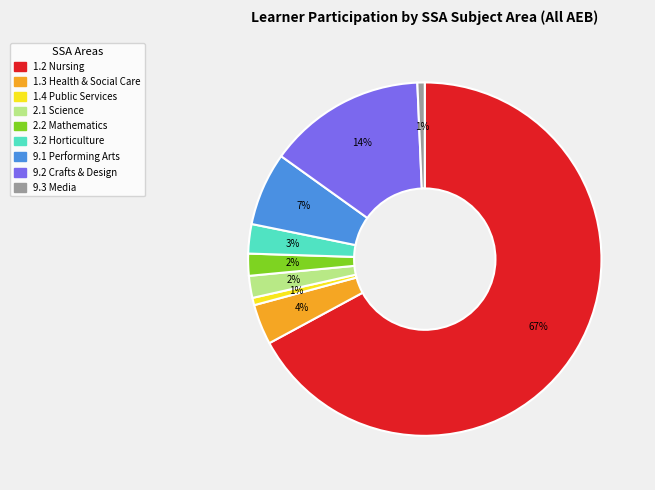

Do 9.1 Performing Arts and 1.4 Public Services together represent more than half of the pie?

No